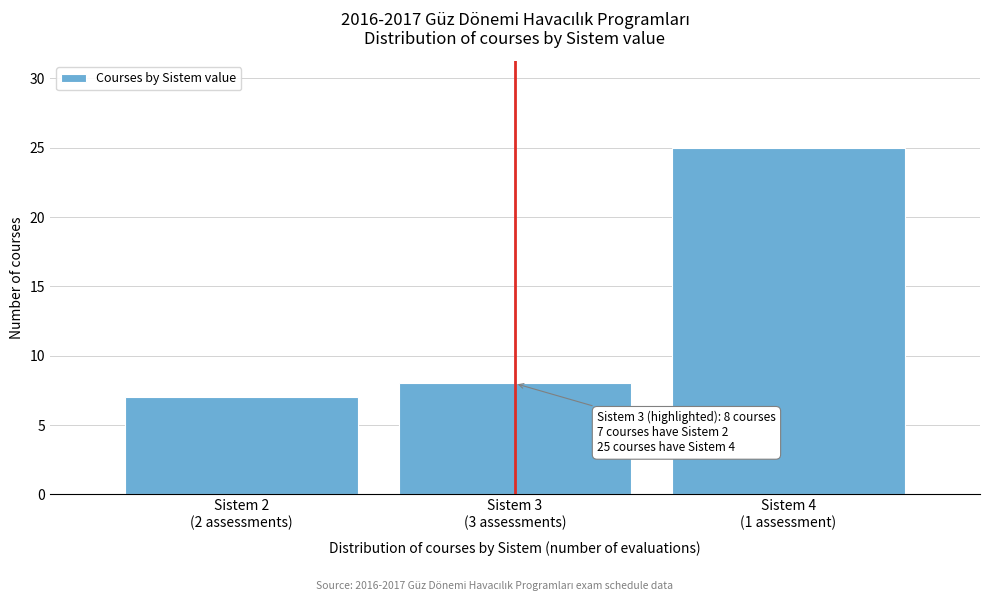

Reading left to right, extract all data points from this chart.

7	8	25